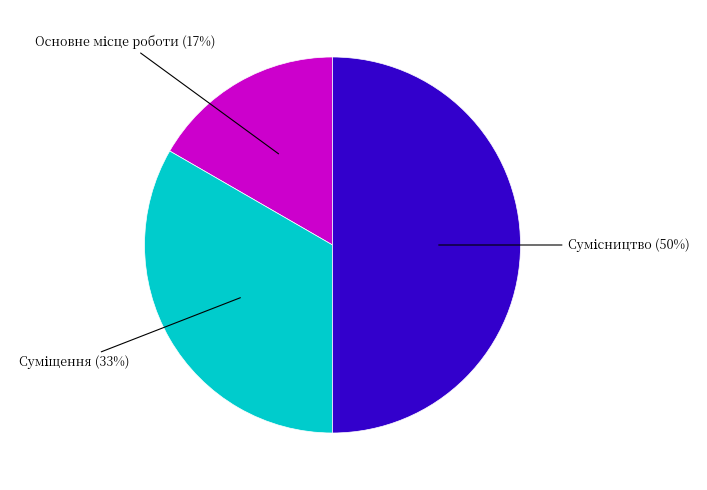

To the nearest percent, what is the difference between the largest and smallest slice percentages?

33%